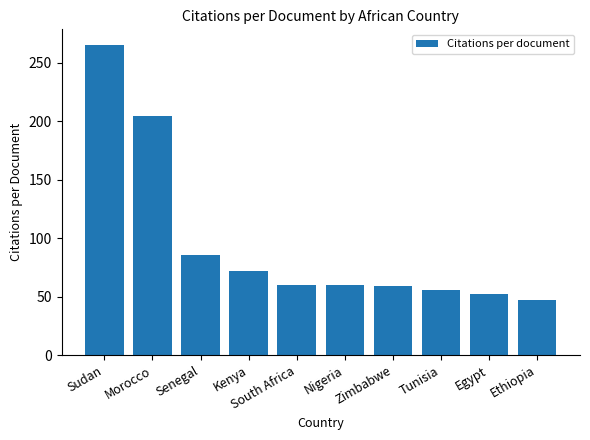

True or false: the data shows 60.0 at Nigeria.

True